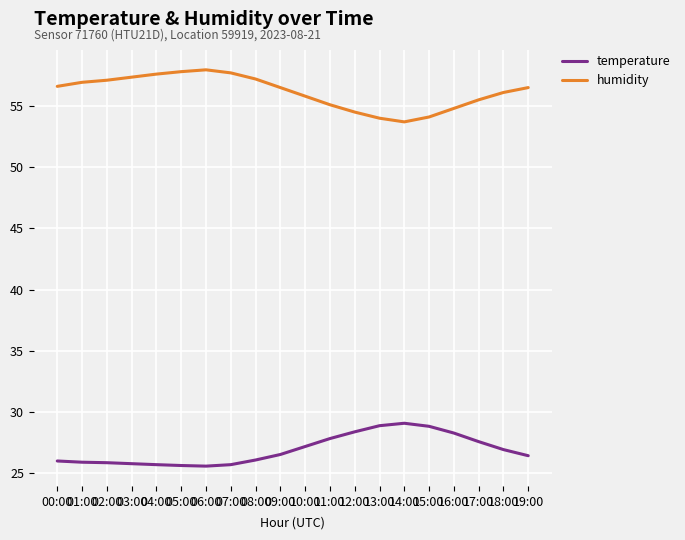

Rank the series at 08:00 from lowest to highest value.

temperature, humidity